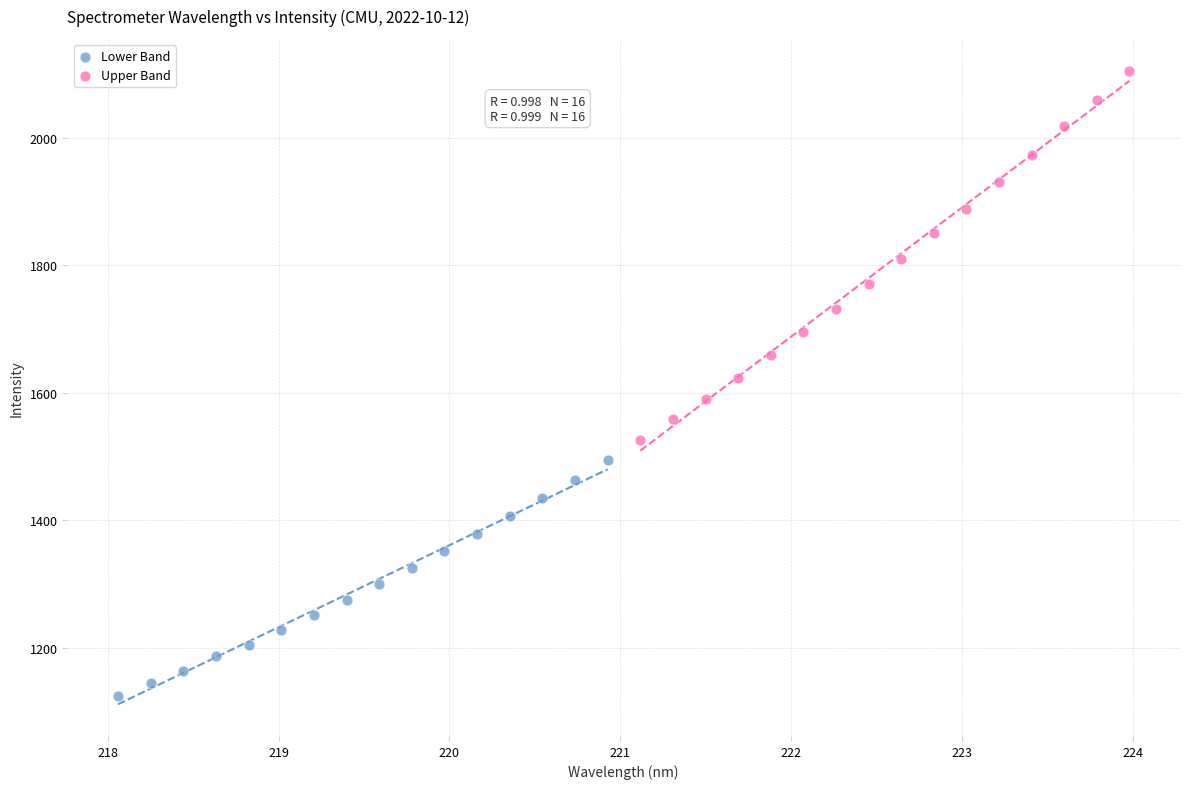

Which series reaches the maximum Y coordinate?

Upper Band